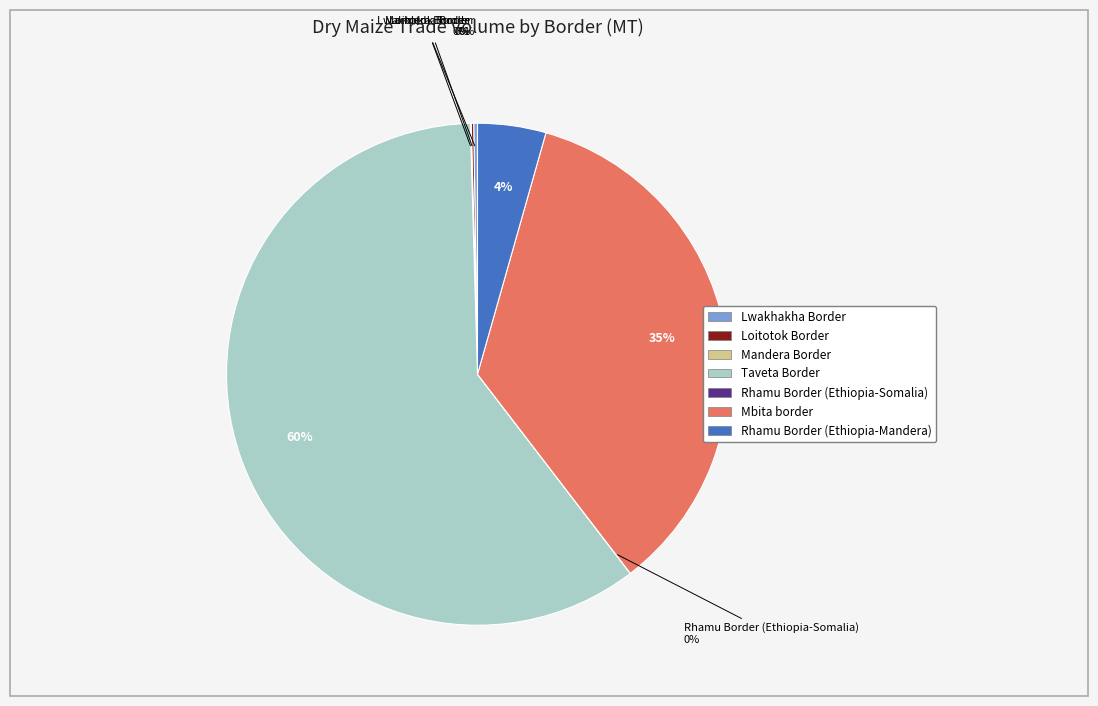

Which has a higher value, Taveta Border or Rhamu Border (Ethiopia-Mandera)?

Taveta Border